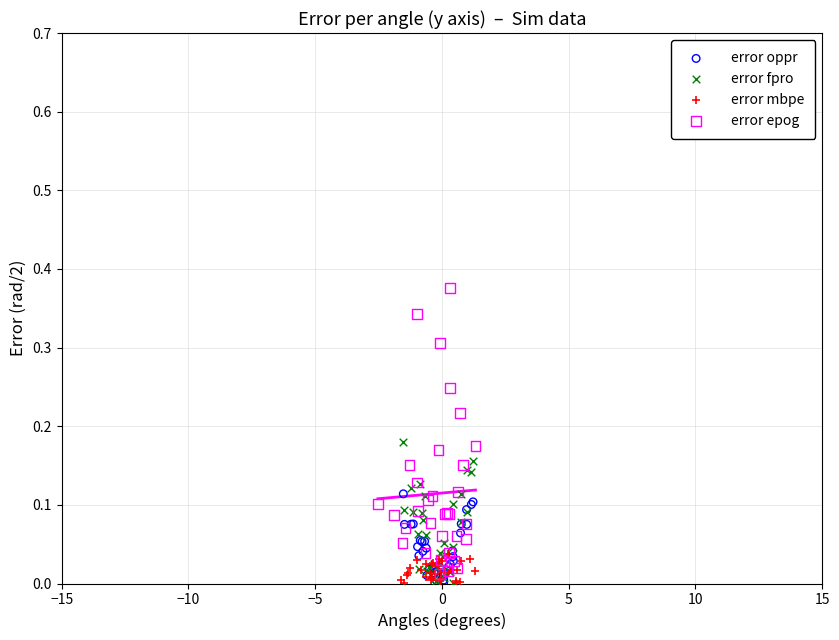

Which series has the largest Y range (max minus min)?

error epog